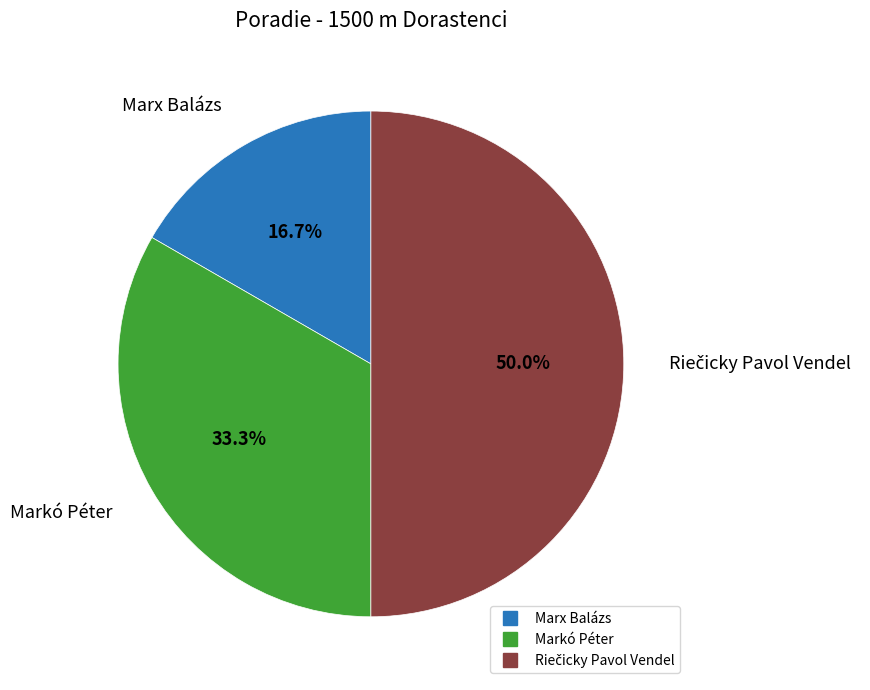

To the nearest percent, what is the combined percentage of Marx Balázs and Markó Péter?

50%